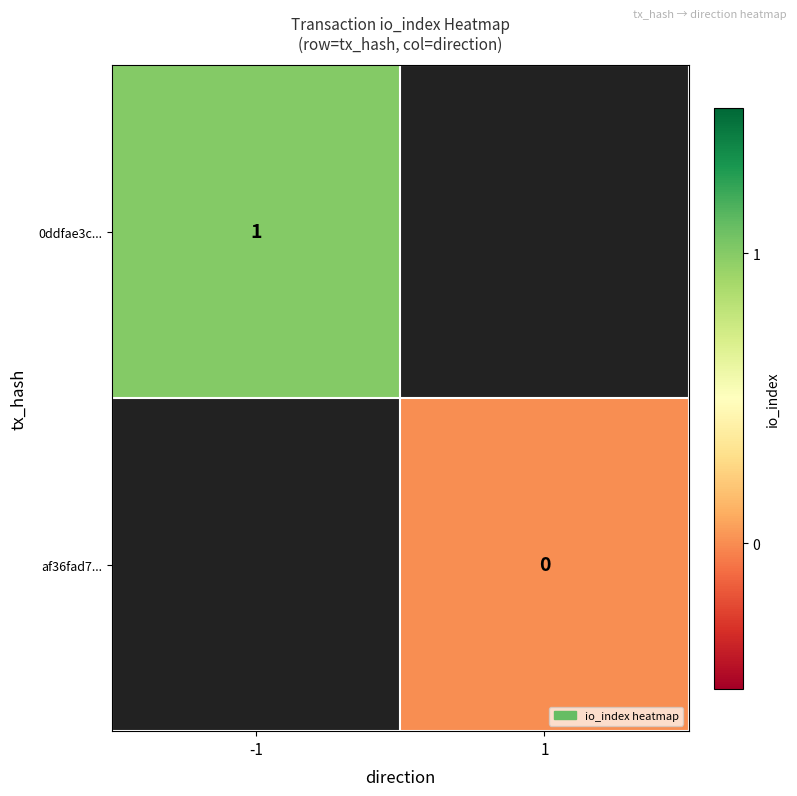

The value of 0ddfae3c... at -1 is 2. True or false?

False